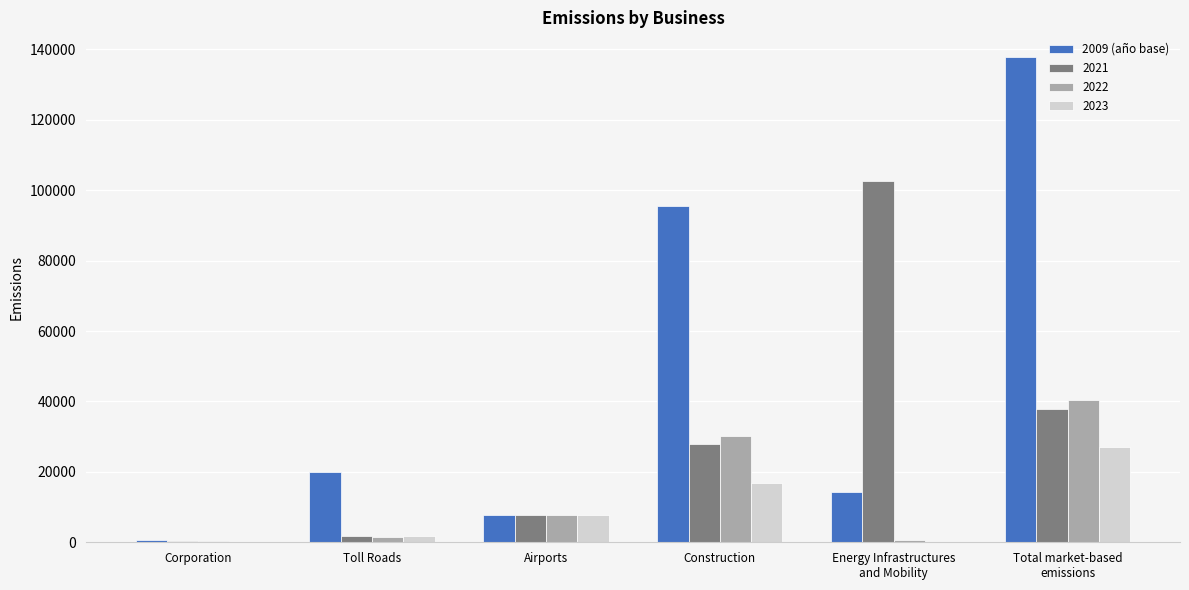

What is the greatest value displayed?

137937